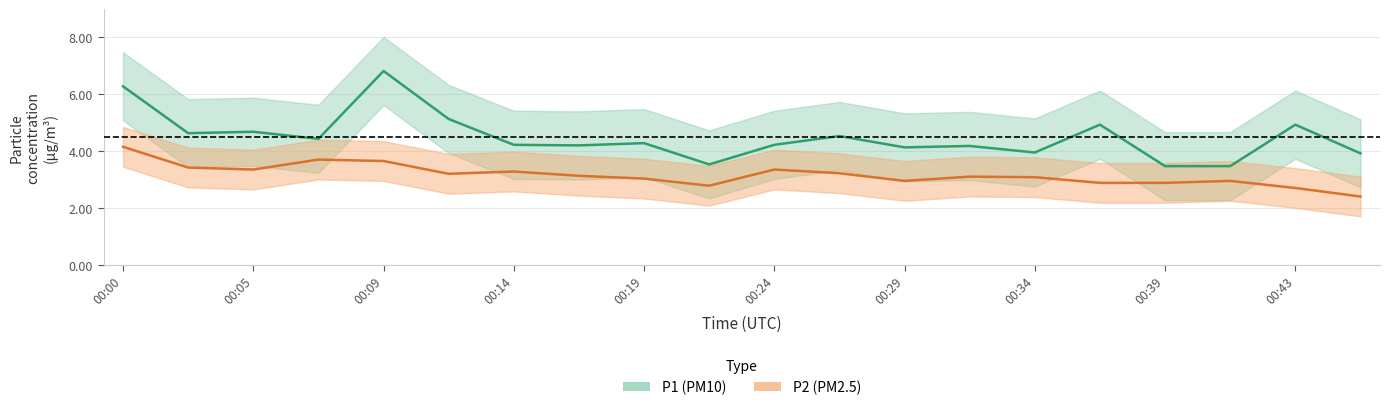

What is the sum of all P2 values?

63.2